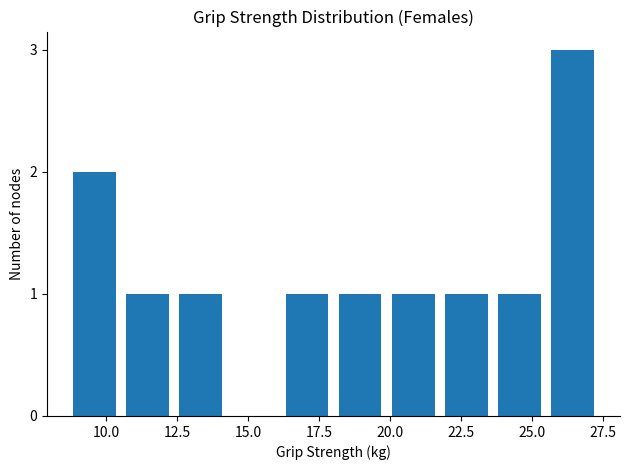

Read against the x-axis, roughly where is the centre of the tallest bar?

26.5